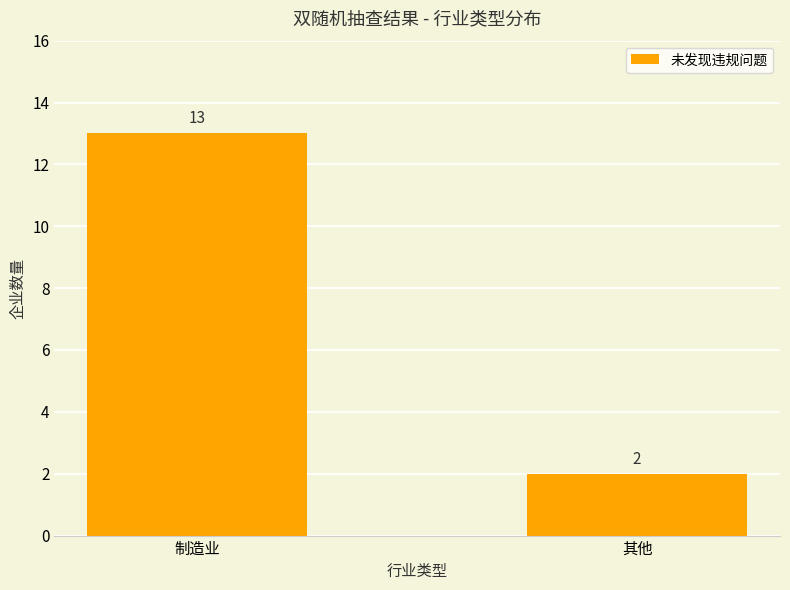

Reading left to right, transcribe all the data shown in this chart.

13	2